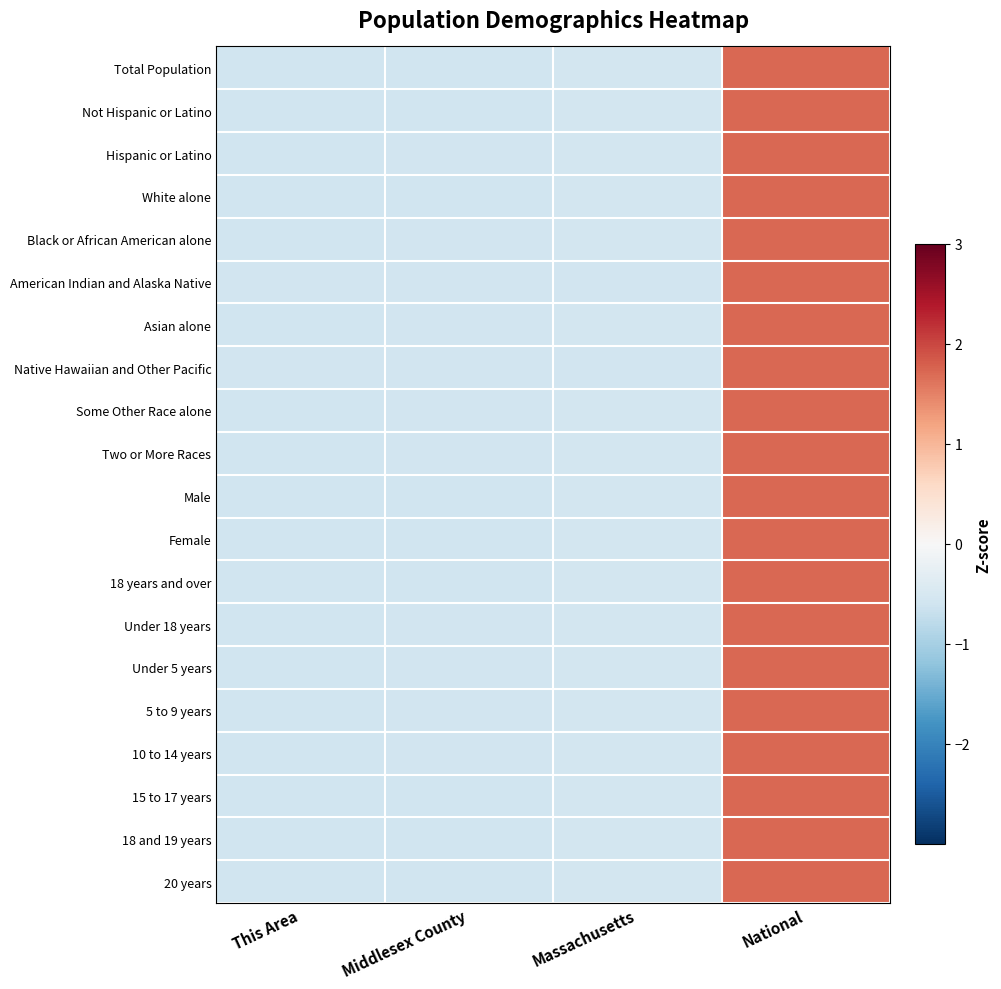

What is the total value across all series at National?

34.6